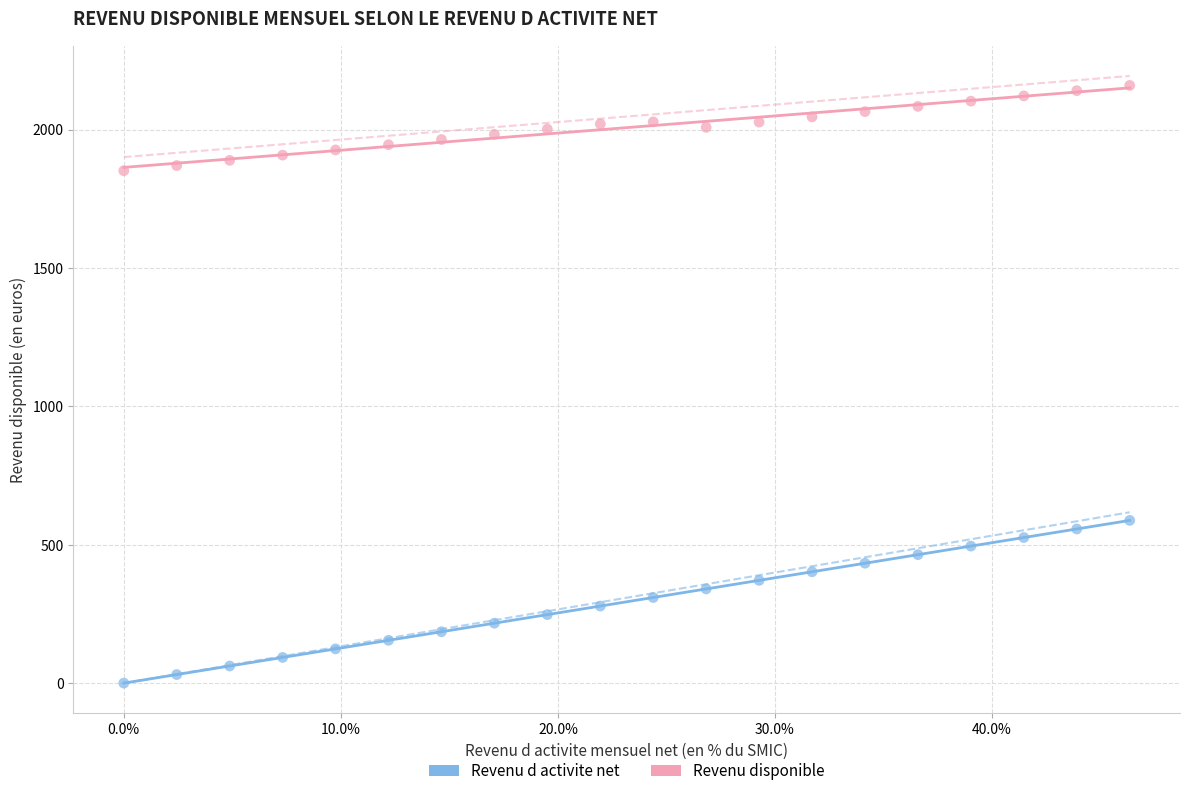

Across all data points, what is the range of X values (max minus min)?

46.3